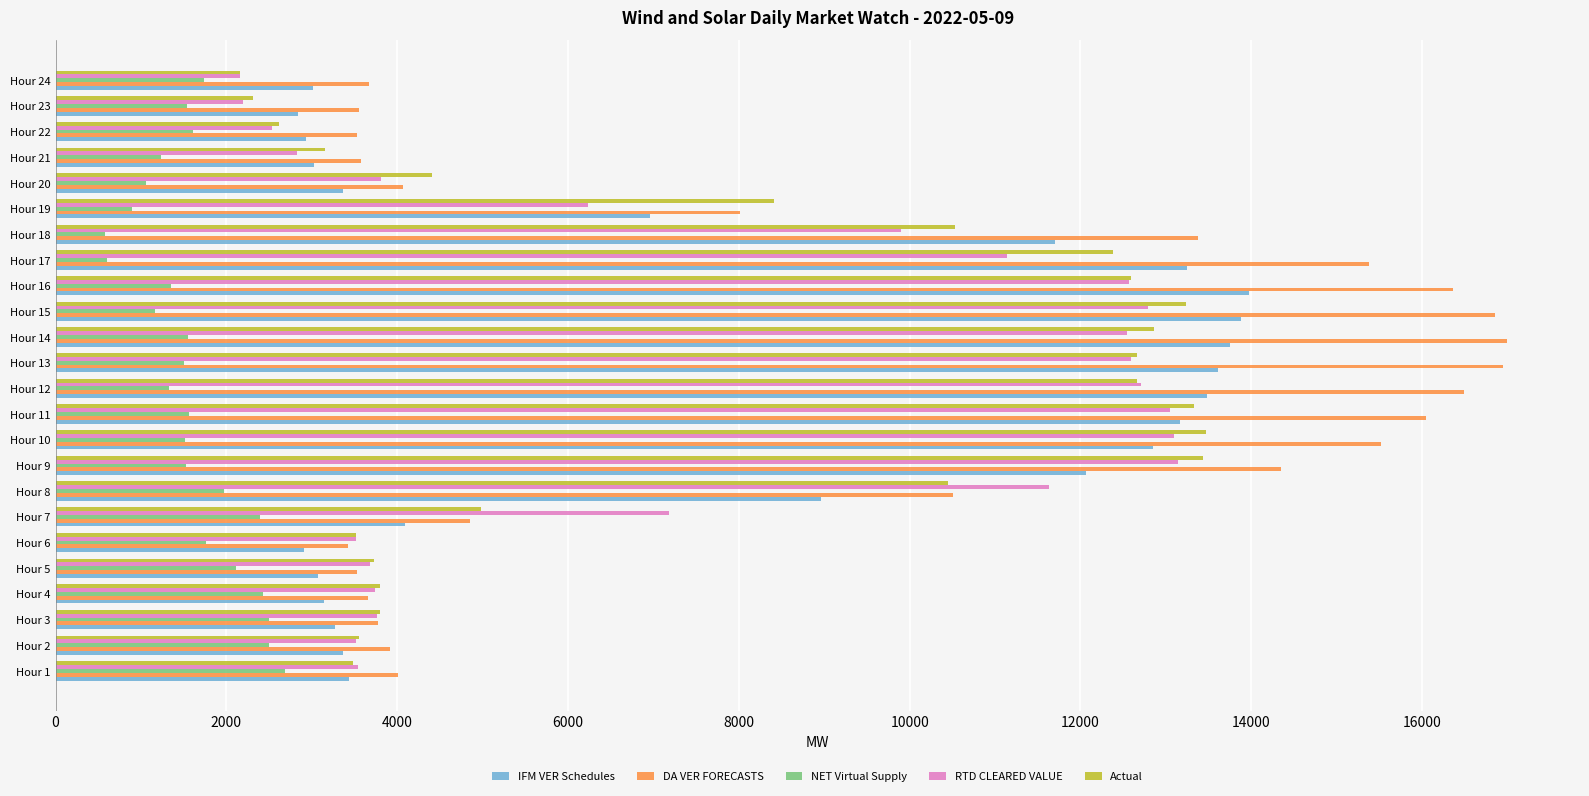

What is the difference between the NET Virtual Supply values at Hour 7 and Hour 15?

1227.0